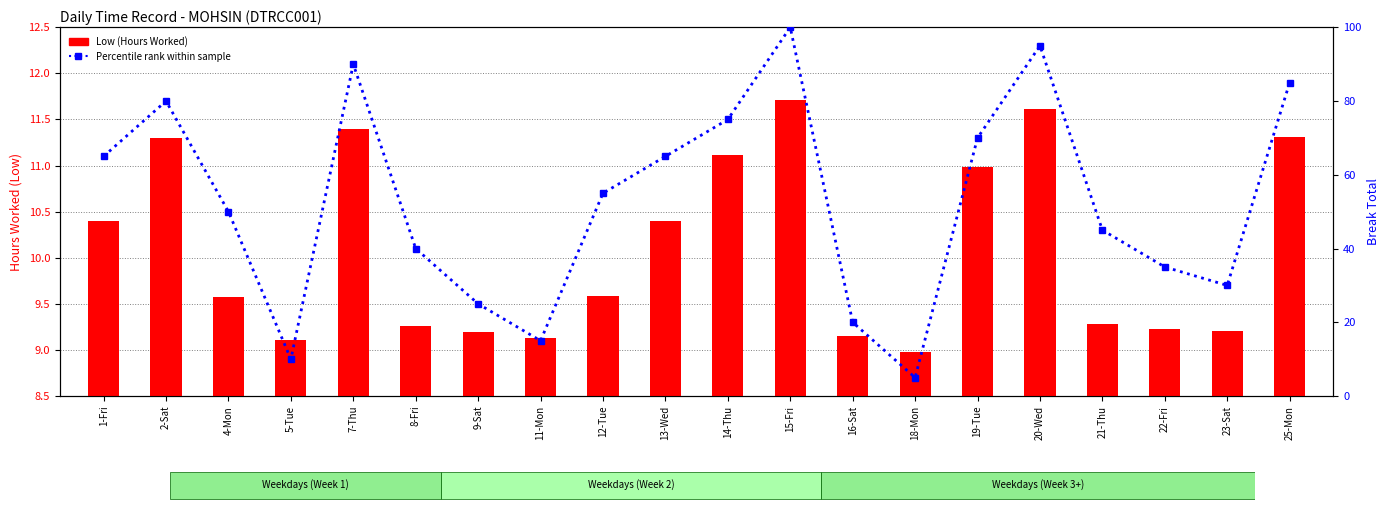

What is the spread (max minus min) of values at 4-Mon?

40.4